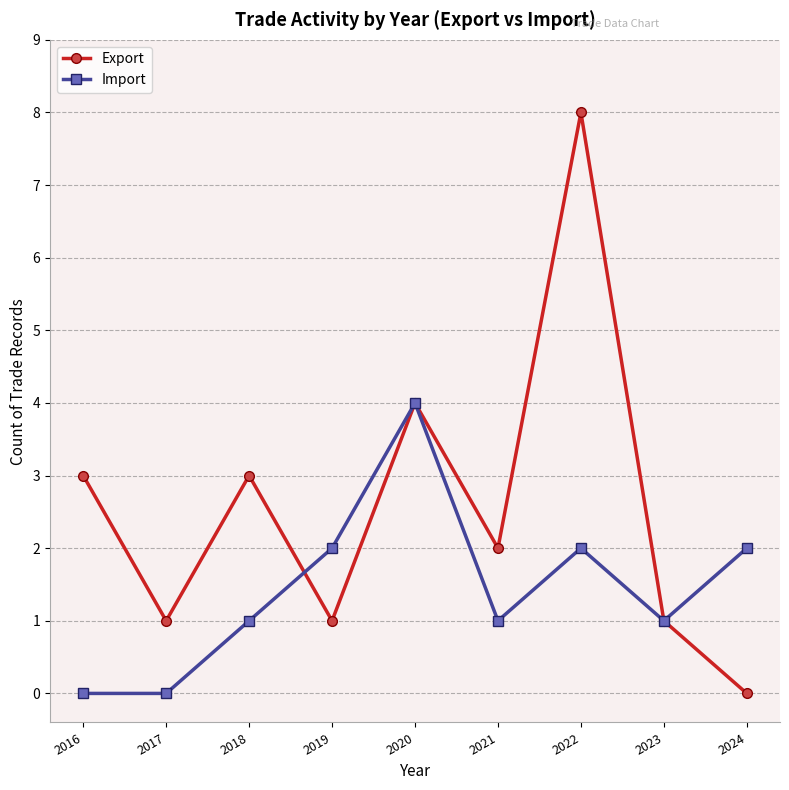

Is this an area chart (filled region under the line)?

No